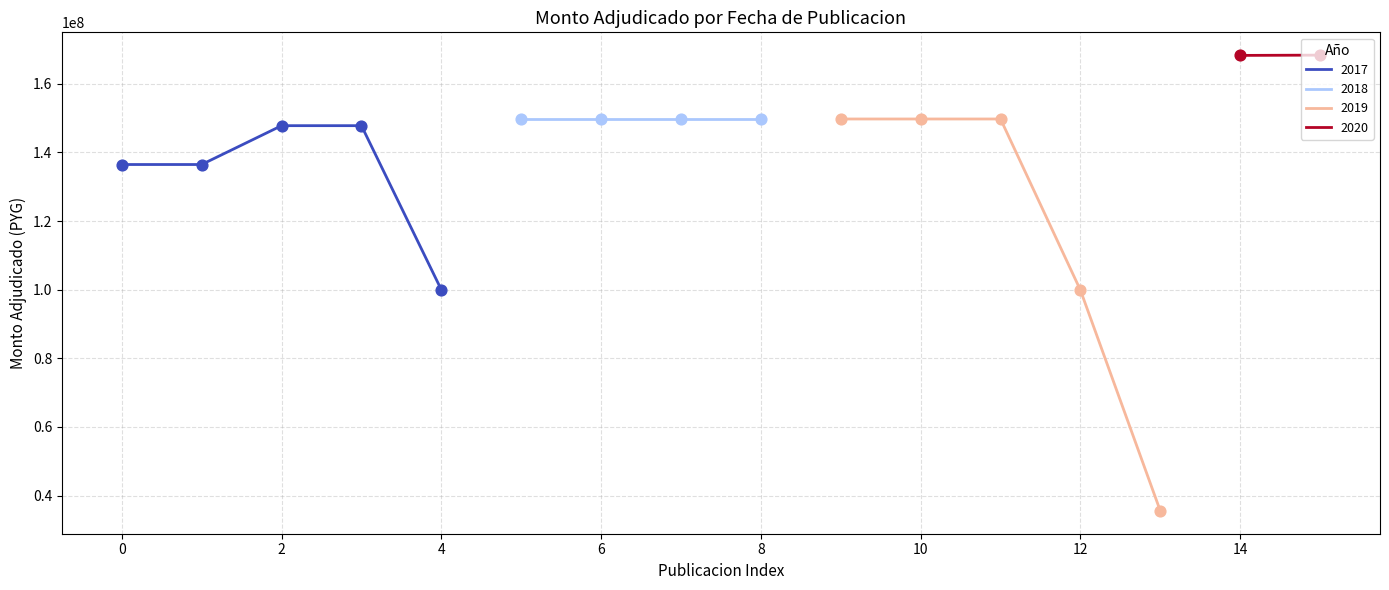

Which has a higher value, 2020-01 or 2018-06?

2020-01